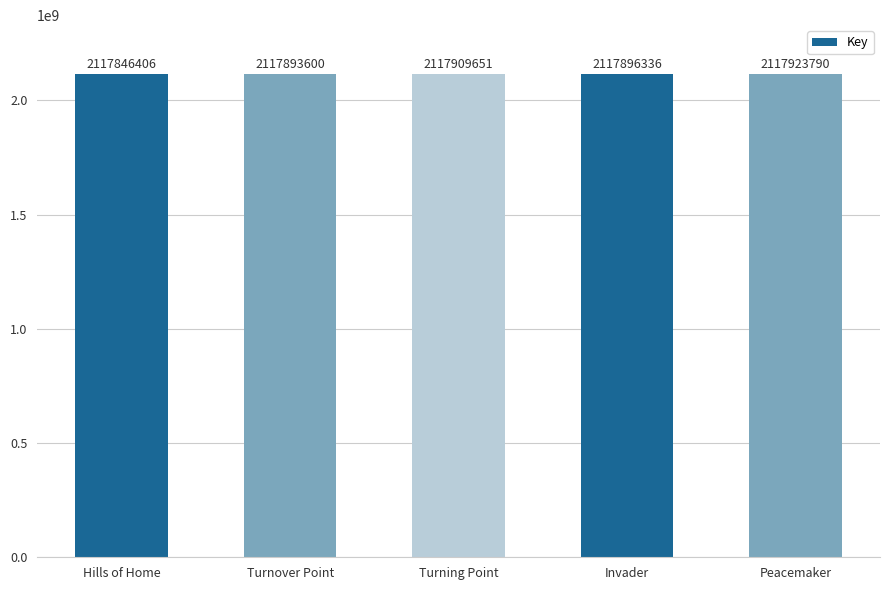

Rank the categories by value from lowest to highest.

Hills of Home, Turnover Point, Invader, Turning Point, Peacemaker